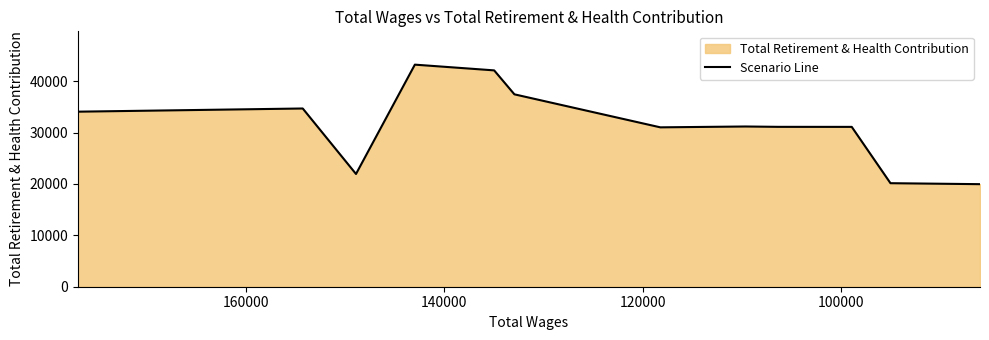

How many data points are less than 31175?

6